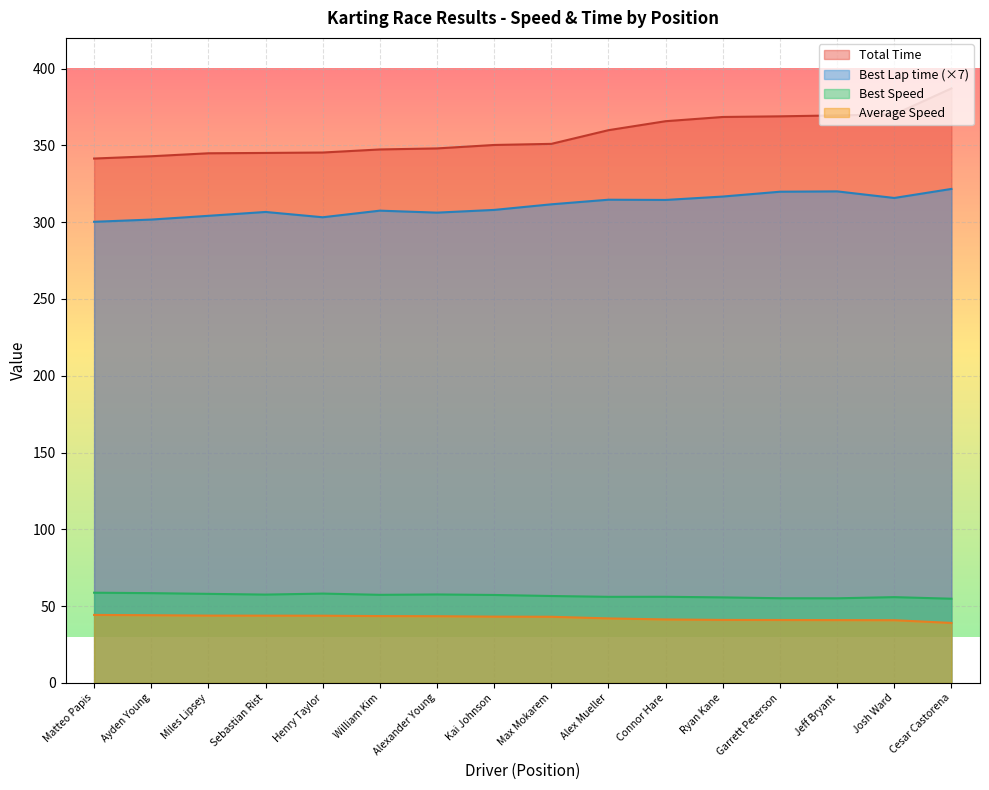

What is the greatest value displayed?

387.1